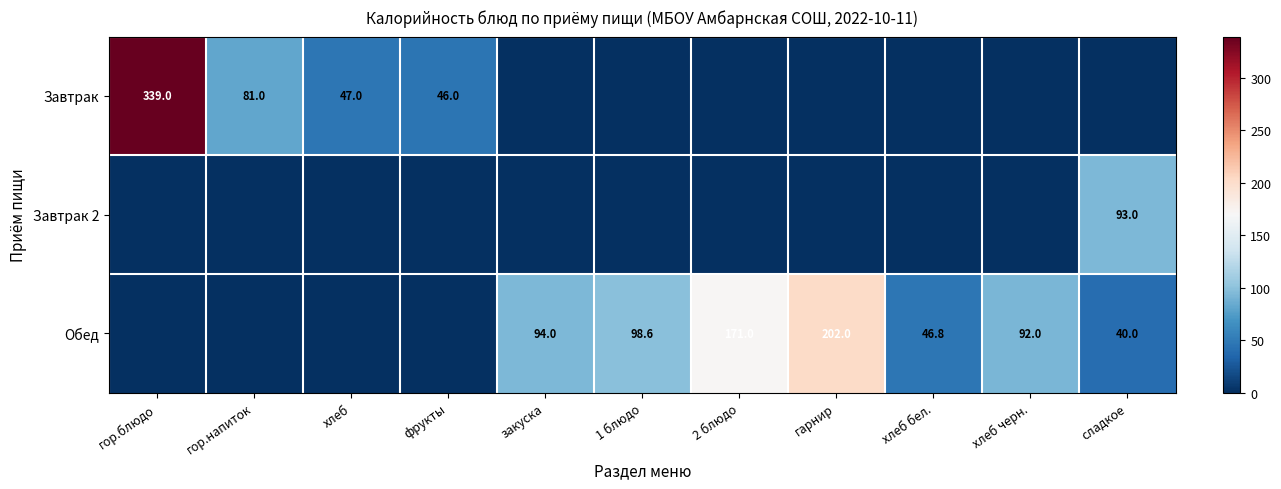

The value of Обед at сладкое is 40.0. True or false?

True